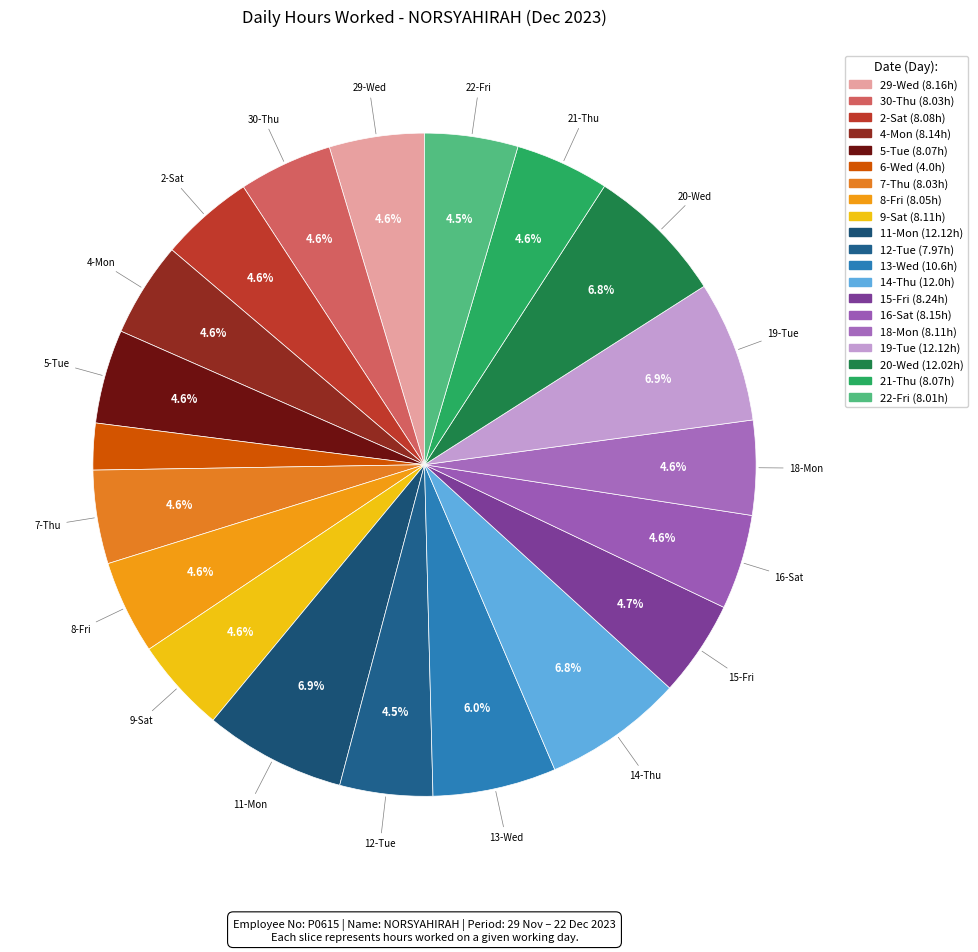

Count the number of slices in the pie.

20